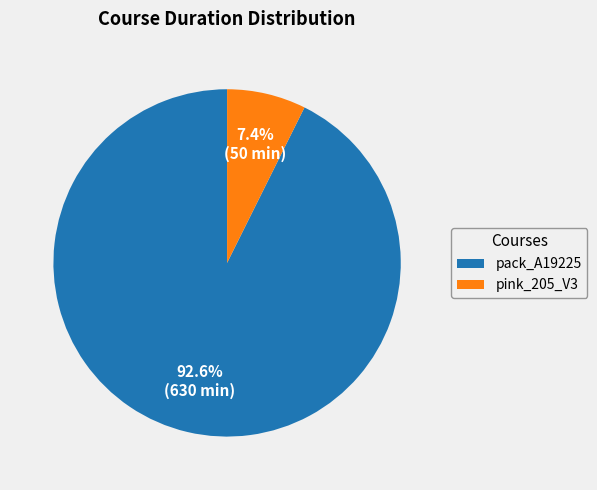

Which category accounts for the majority?

pack_A19225